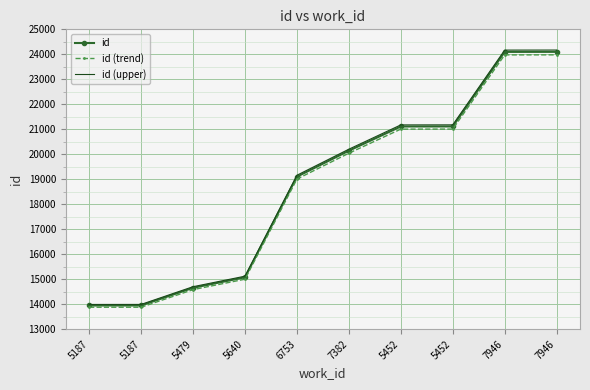

At which label does id (trend) first exceed 20042?

7382